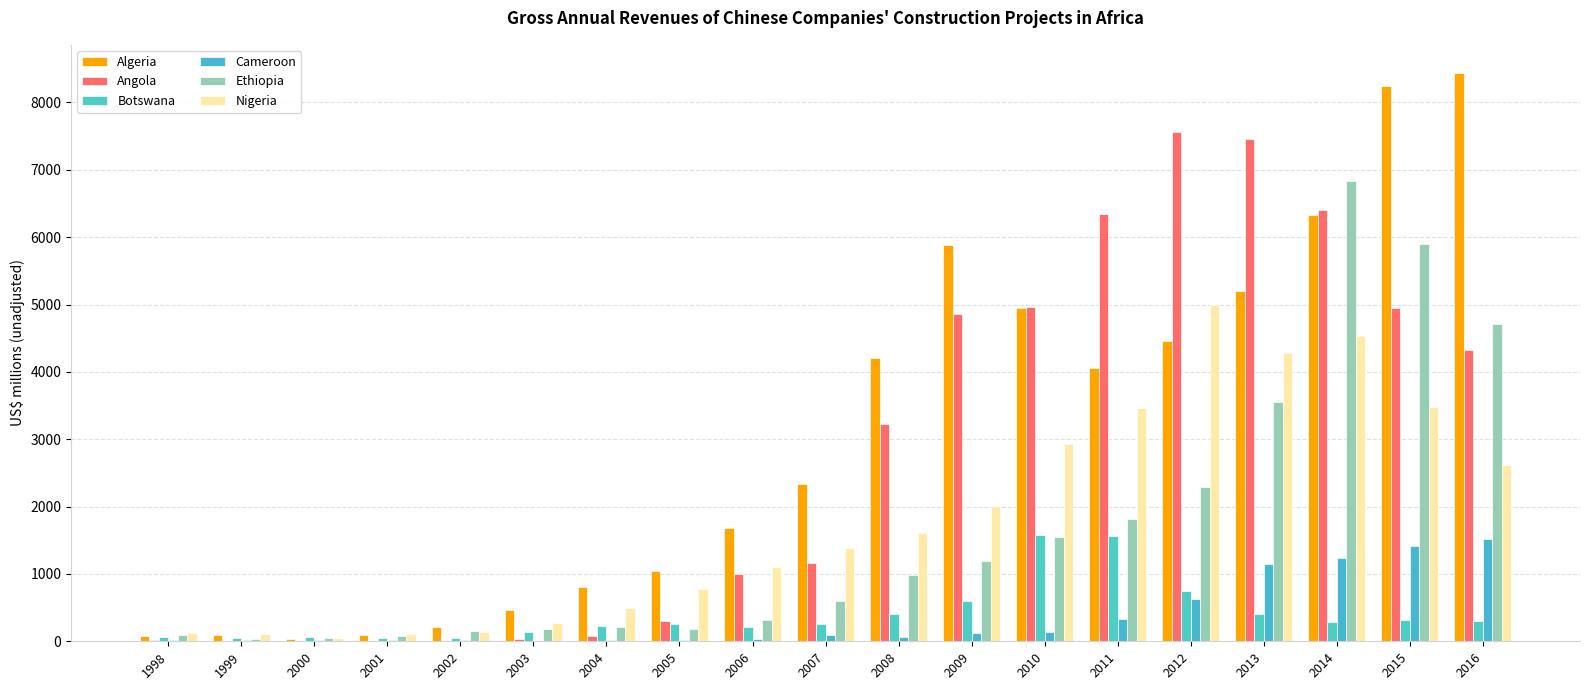

How many distinct data groups are displayed?

6